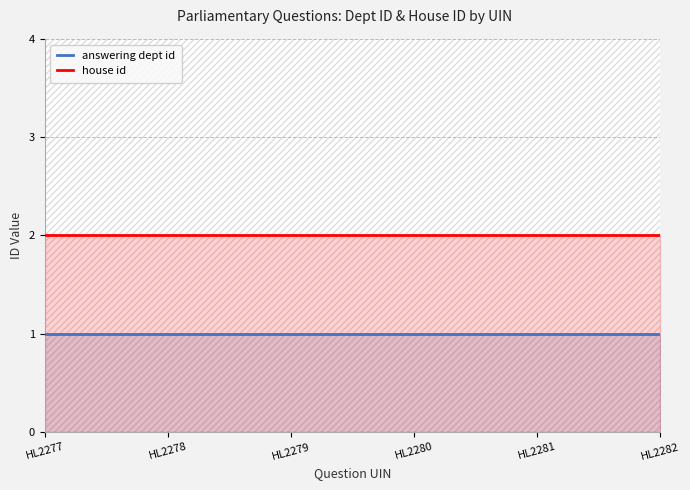

Reading left to right, transcribe all the data shown in this chart.

answering dept id: 1	1	1	1	1	1
house id: 2	2	2	2	2	2